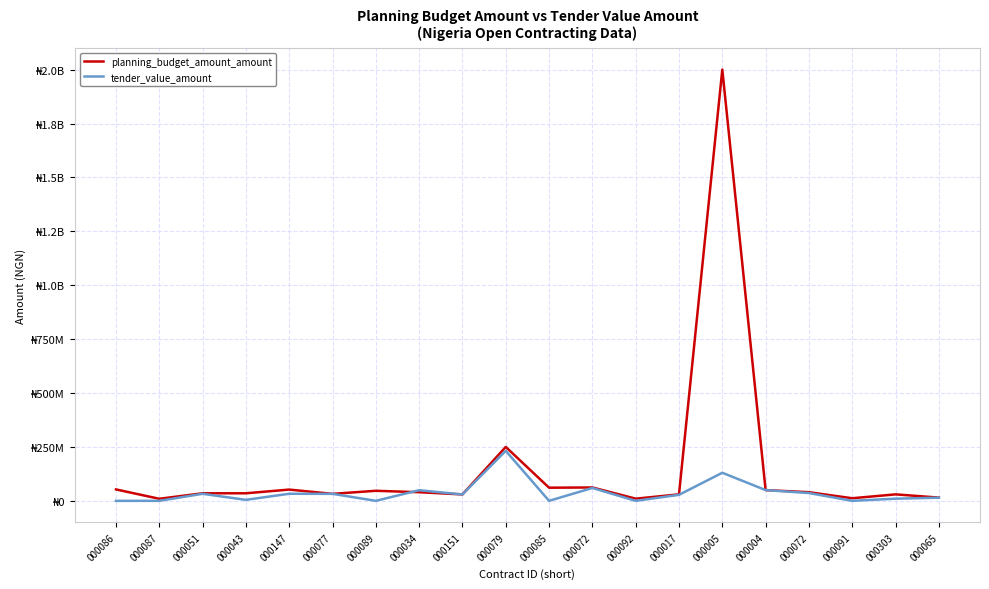

At which category does the chart reach its minimum across all series?

000086